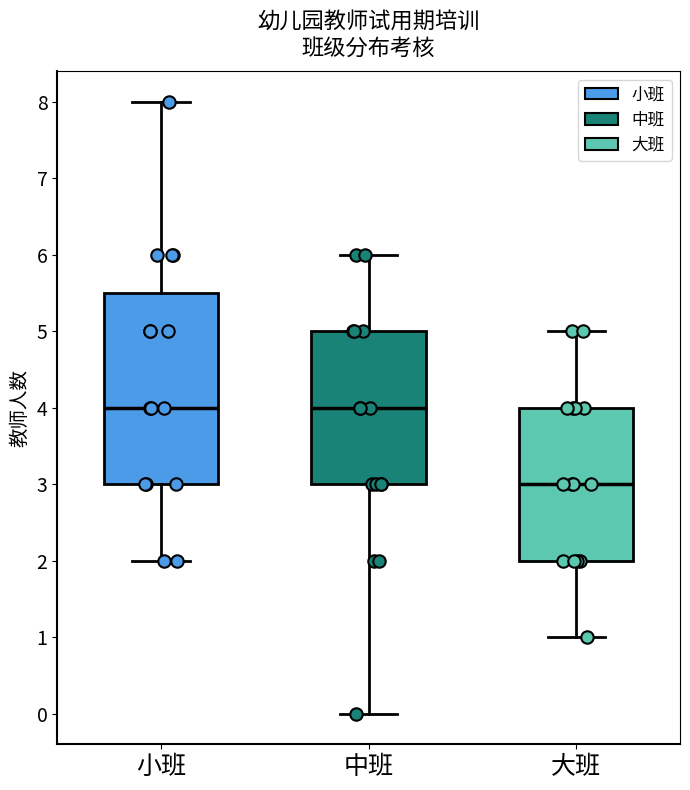

Which box is the tallest, from its lower edge to its upper edge?

小班